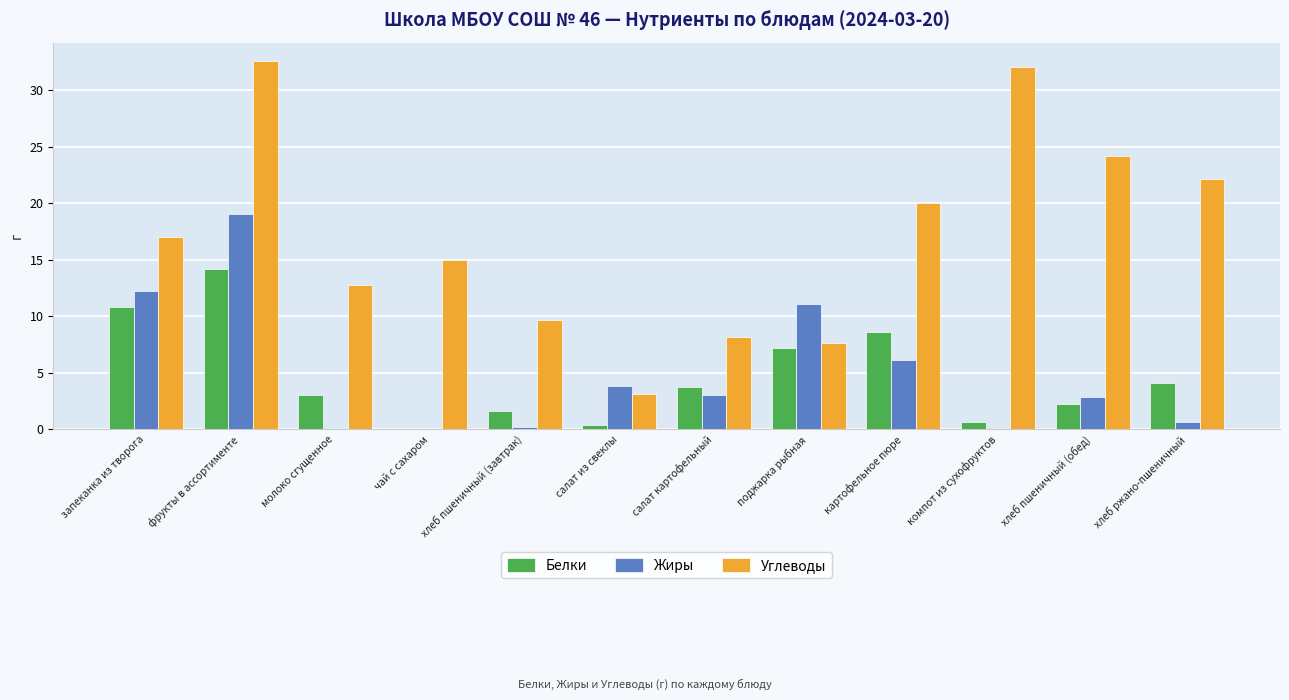

True or false: Жиры has a value of 1.3 at салат из свеклы.

False